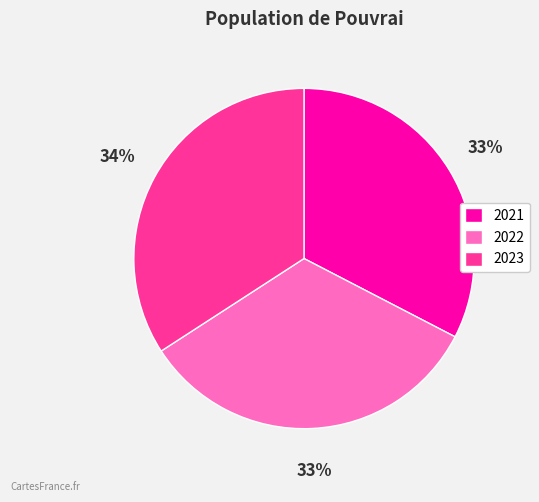

Do 2021 and 2022 together represent more than half of the pie?

Yes